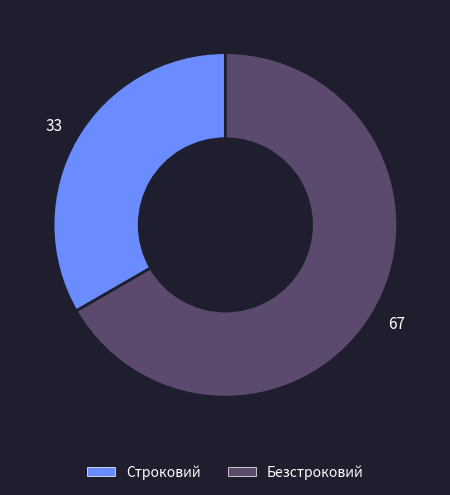

Between Строковий and Безстроковий, which is larger?

Безстроковий